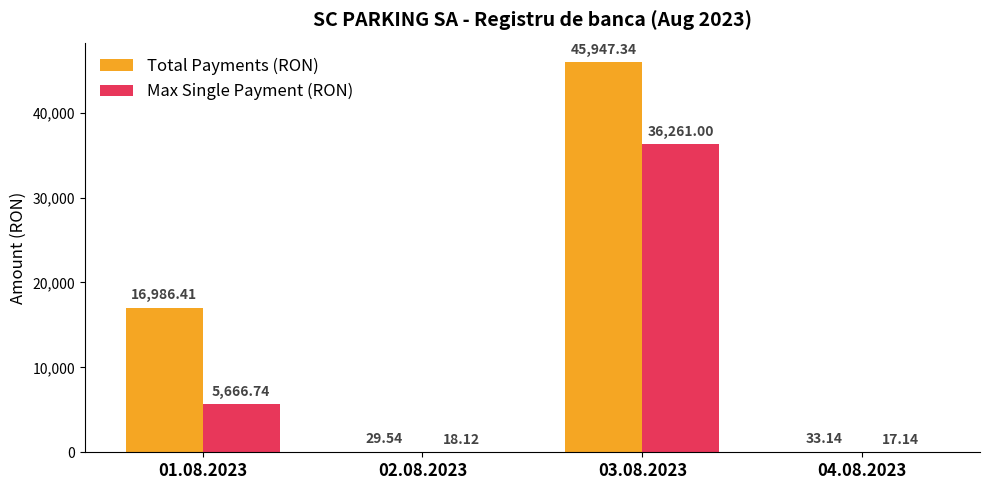

What is the sum of all Max Single Payment (RON) values?

41963.0